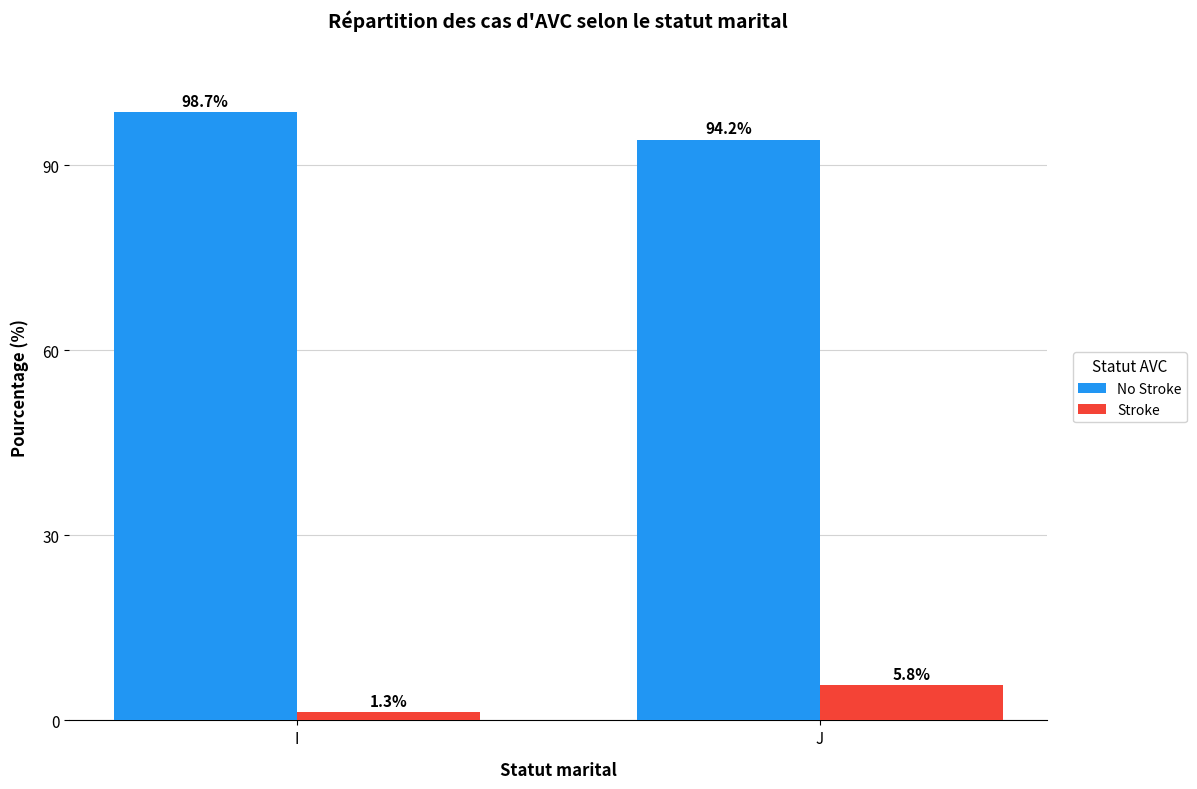

Does the chart contain stacked bars?

No